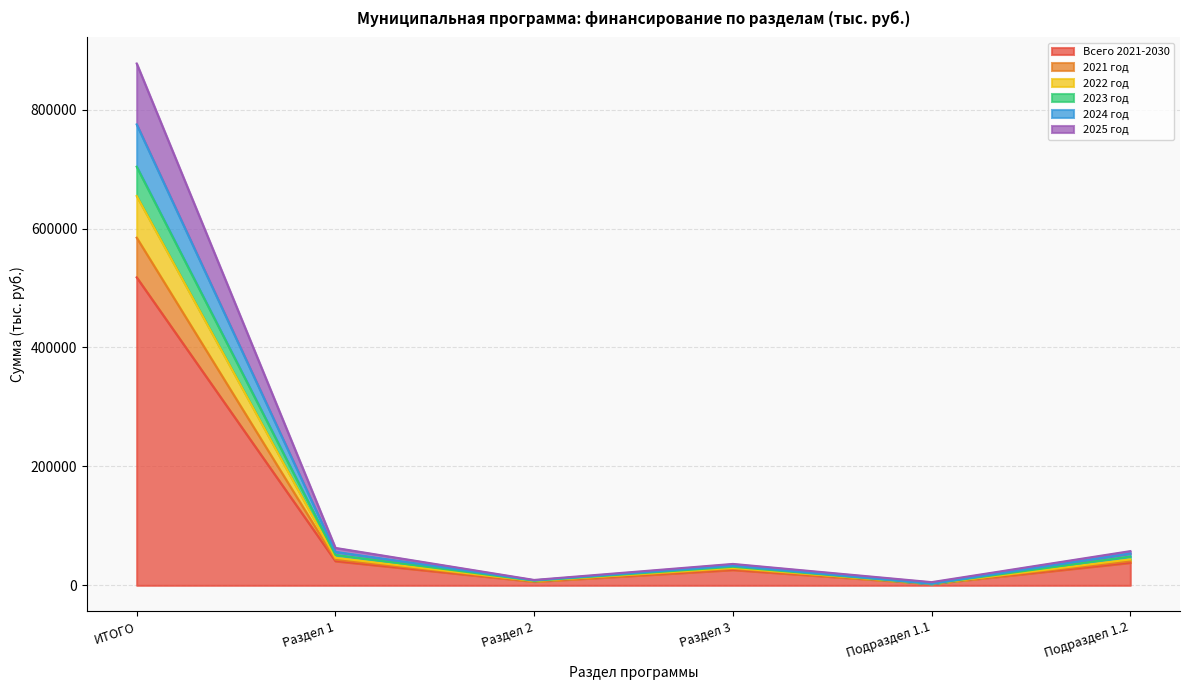

Between Раздел 1 and Подраздел 1.2, which series saw the biggest shift?

2021 год